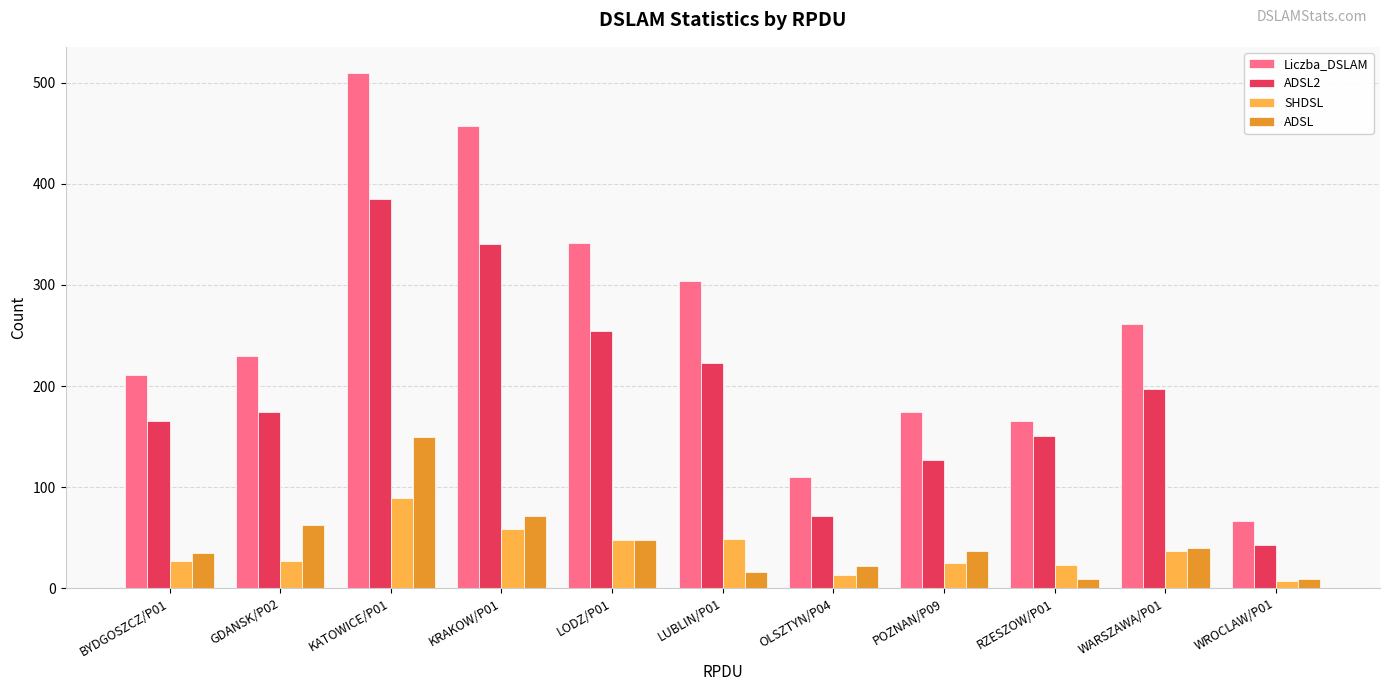

What is the difference between the ADSL2 values at KRAKOW/P01 and LODZ/P01?

86